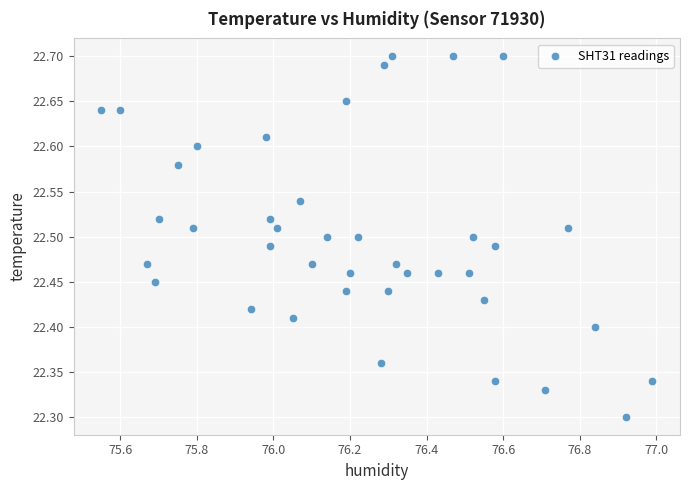

What is the range of Y values (max minus min)?

0.4